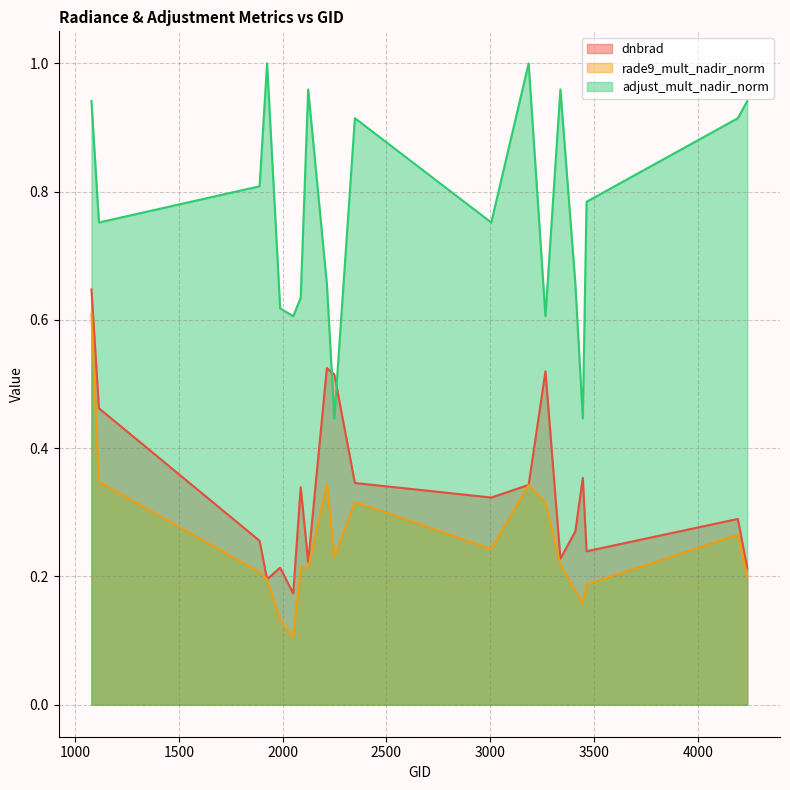

How many lines are shown in the chart?

3